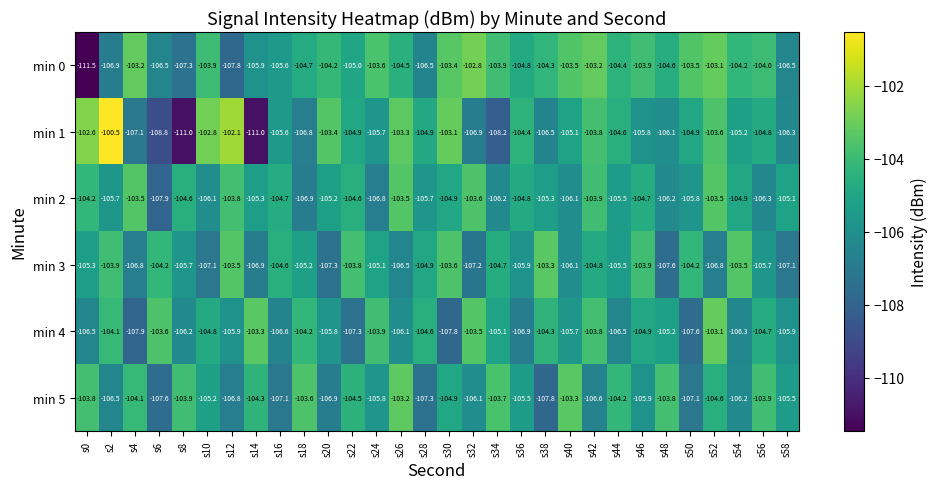

What is the total value across all series at s12?

-629.9